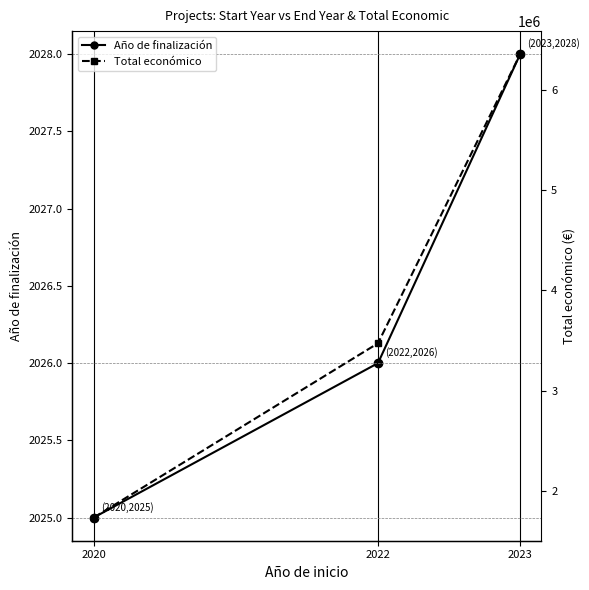

What is the greatest value displayed?

6357762